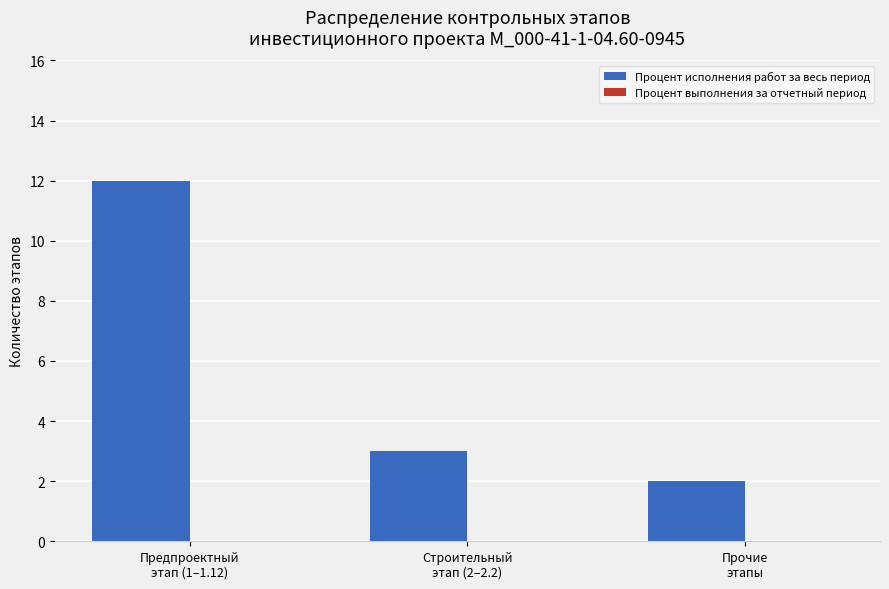

What is the greatest value displayed?

12